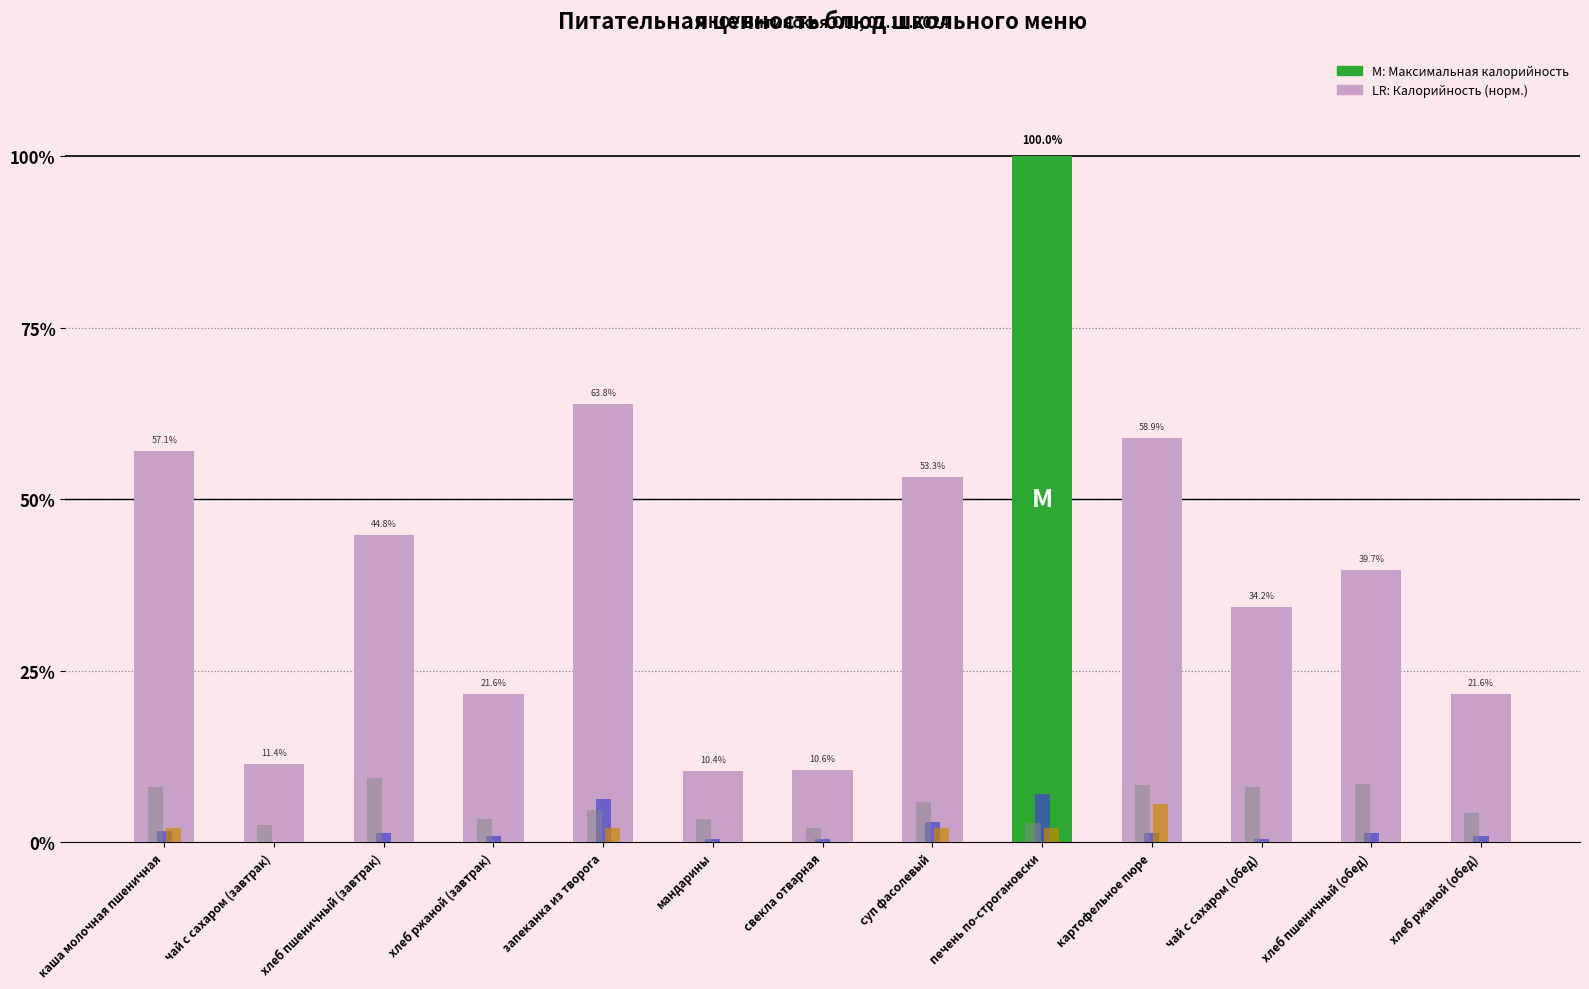

At which category is the sum across all series the highest?

печень по-строгановски